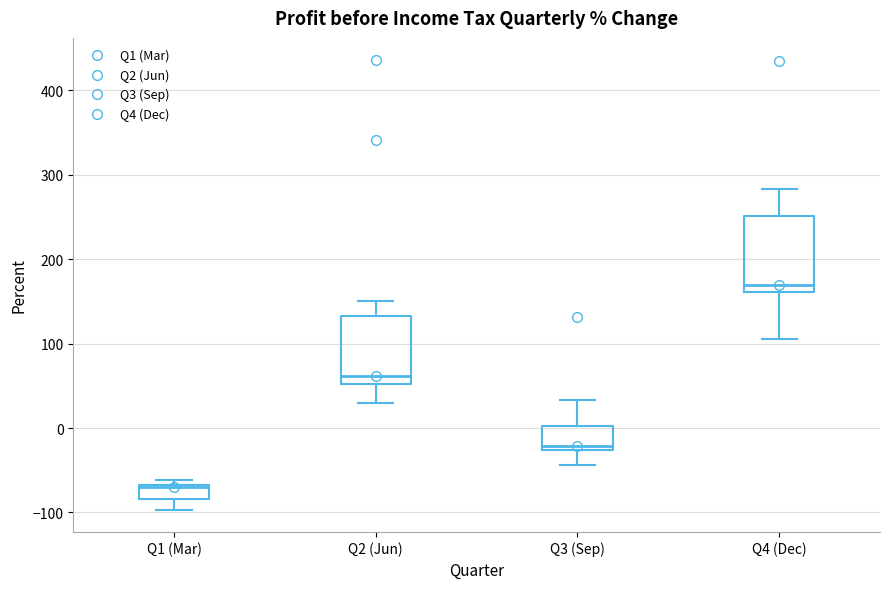

Which box has the lowest median line?

Q1 (Mar)